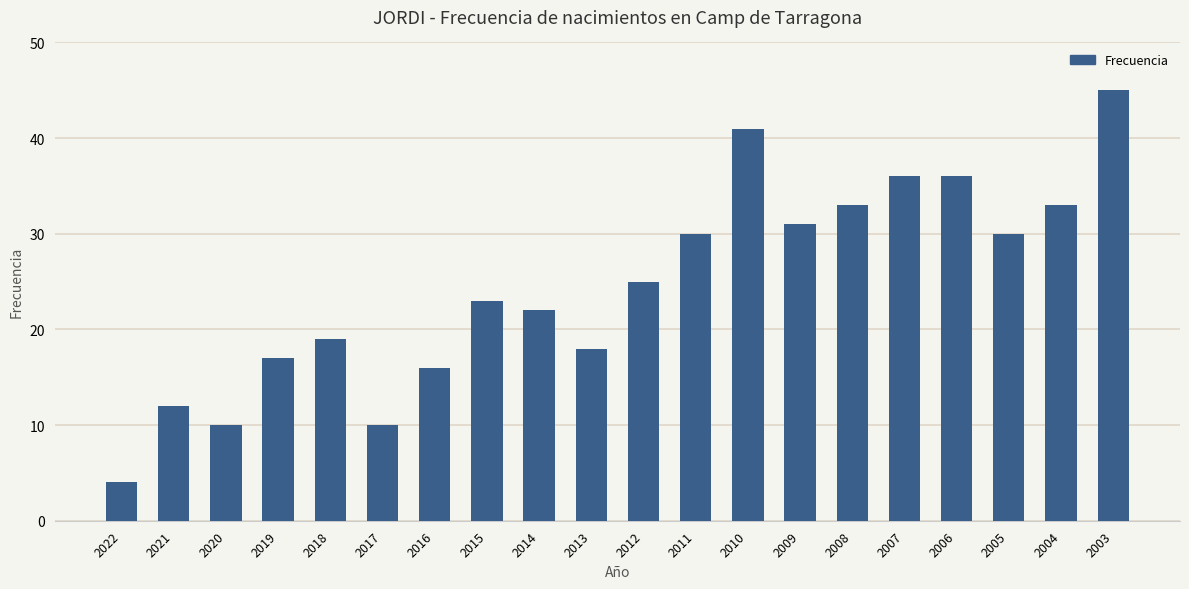

What is the ratio of the value at 2012 to the value at 2013?

1.4